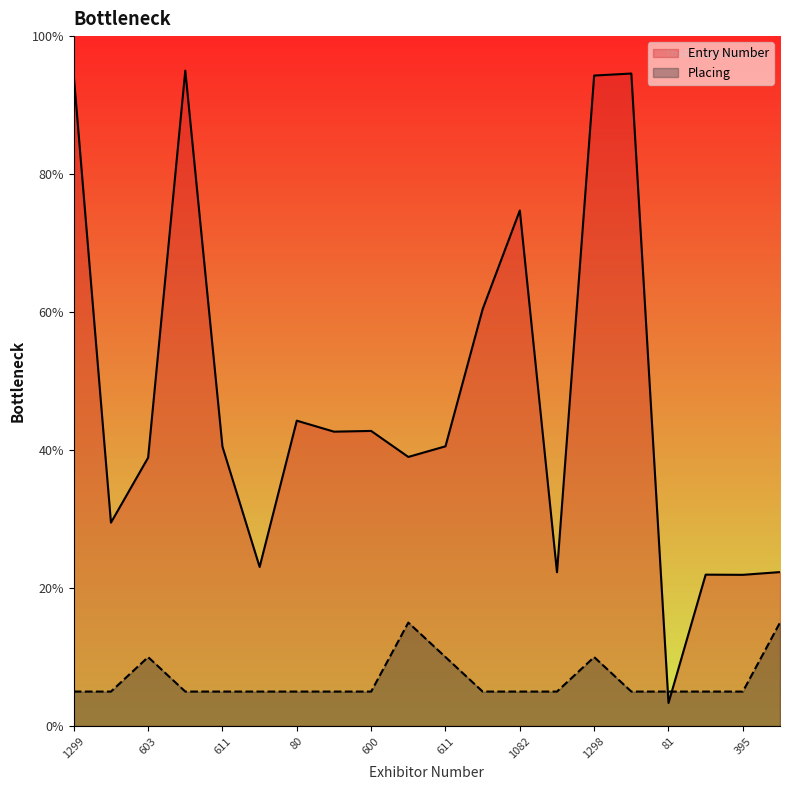

List the series in order of their peak value, highest first.

Entry Number, Placing